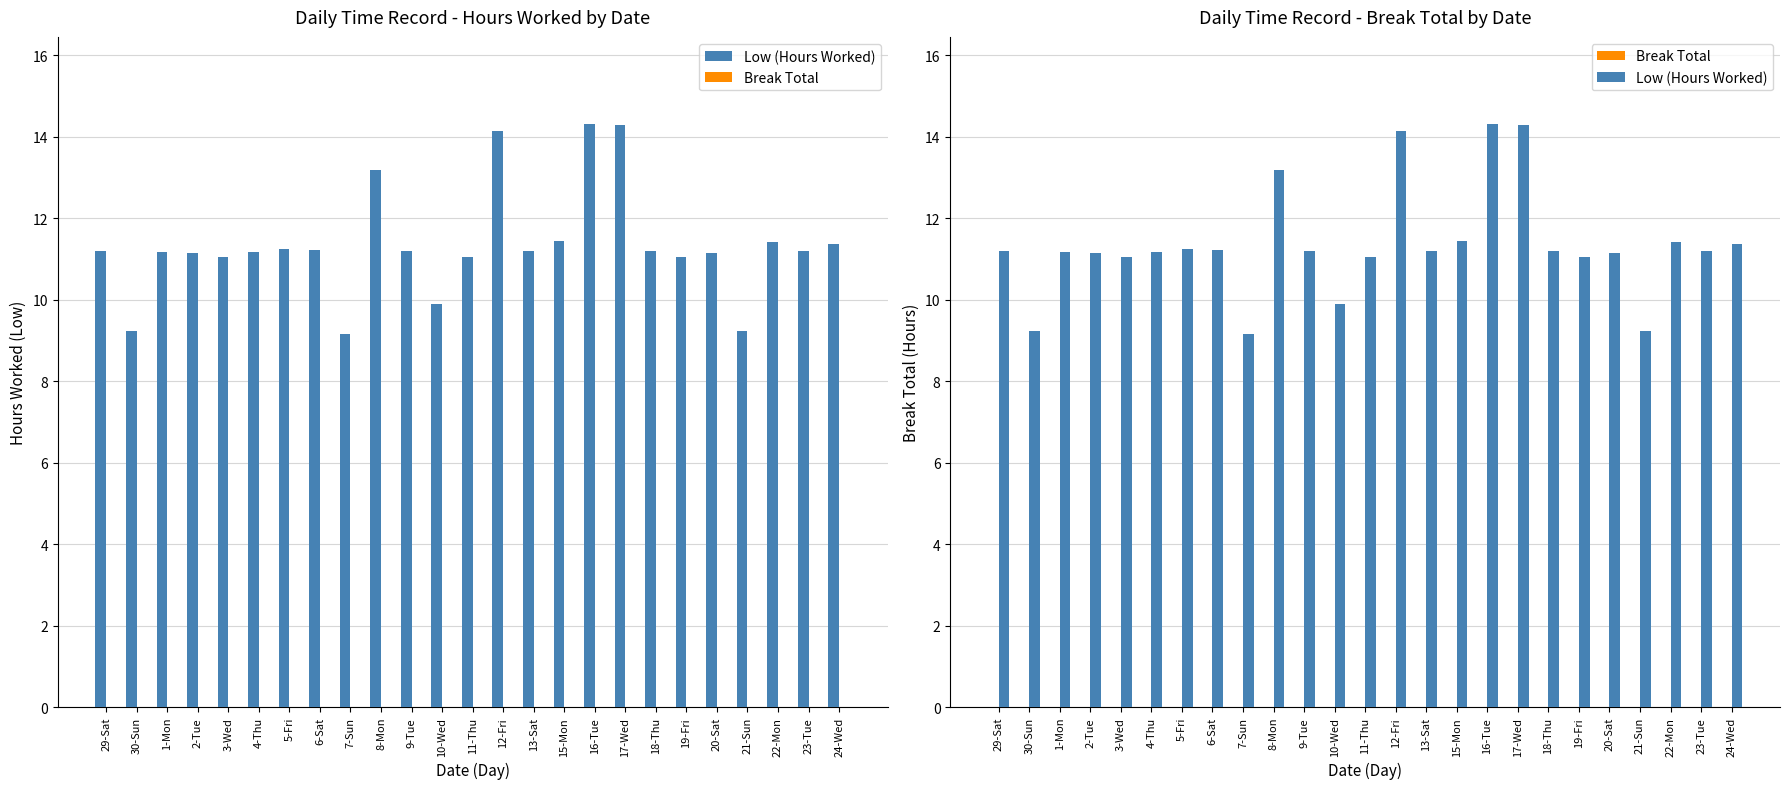

How many bars are there in total?

50